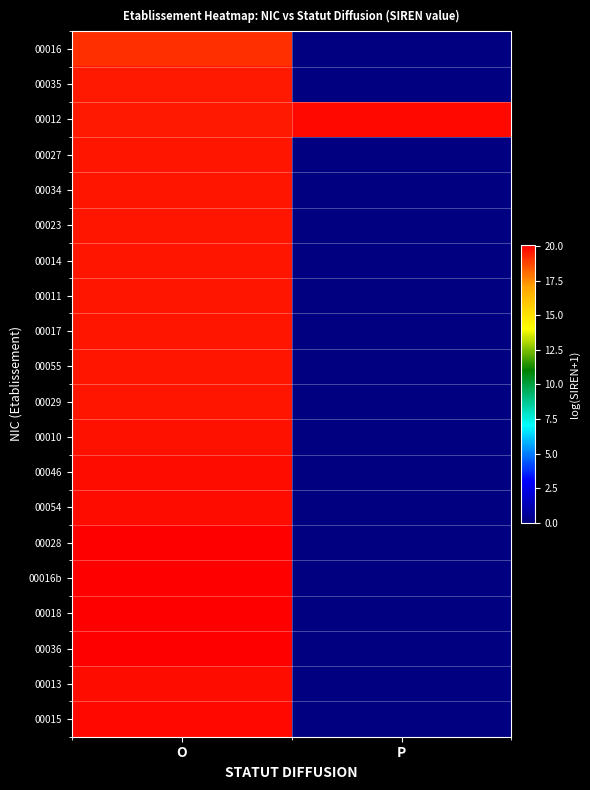

Which series has the largest total across all categories?

00012